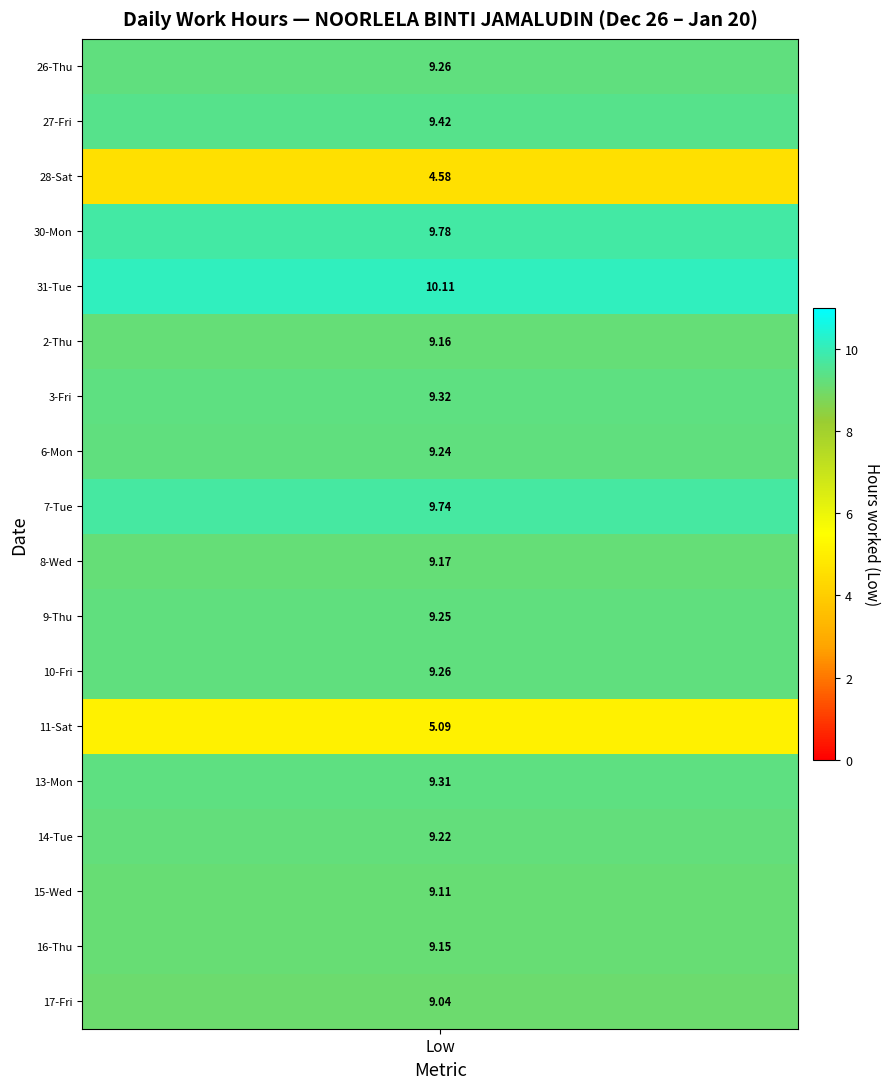

Between 5 and 7, which series saw the biggest shift?

26-Thu